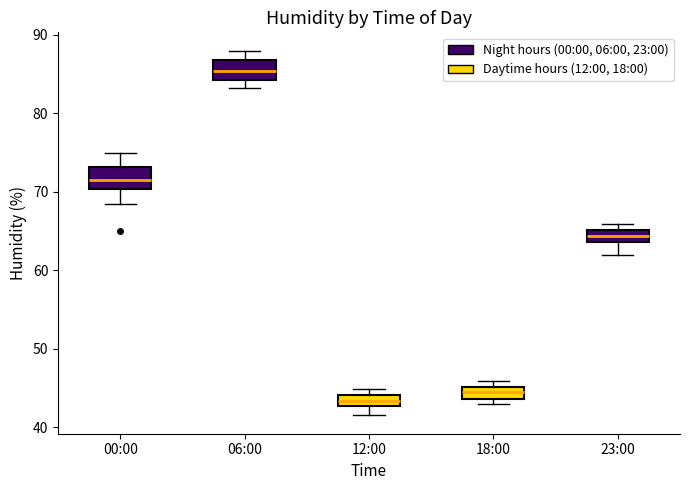

Which box has the highest median line?

06:00